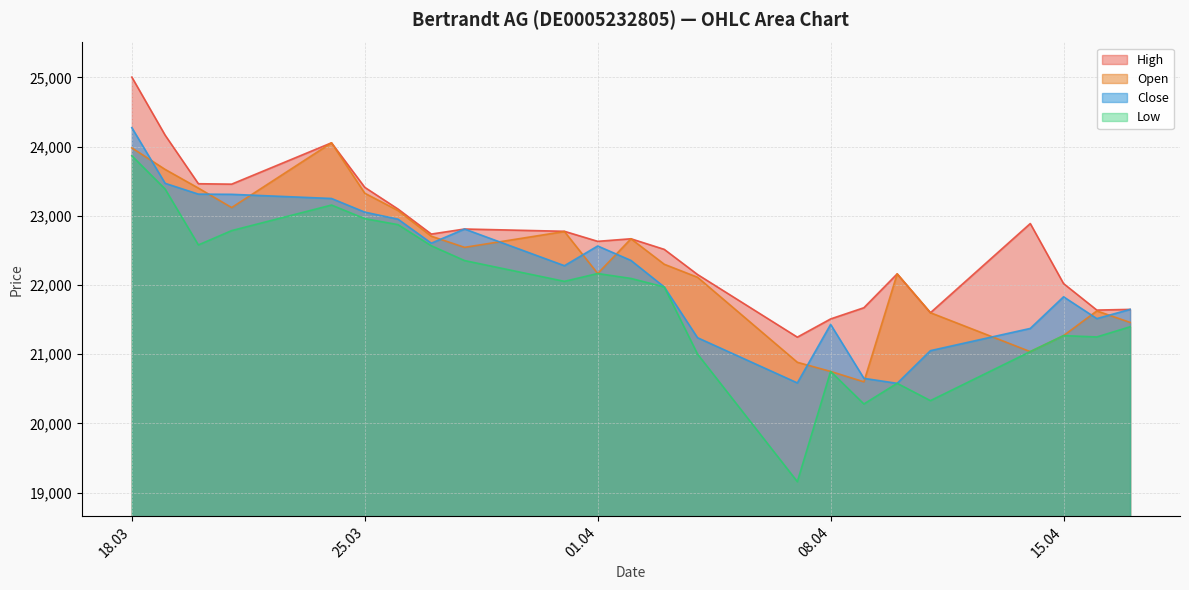

How many data points in Low are above 22053?

11